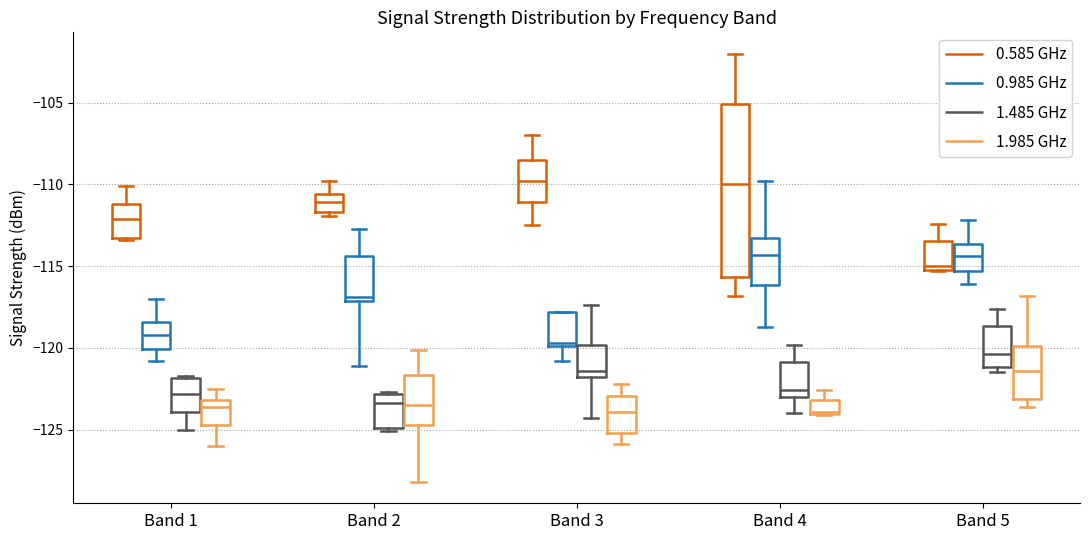

Reading left to right, transcribe this box plot: for each box, give where its median line is, the range the box spans, and where its two whiskers end, as read against the y-axis. The values are not printed on the chart, so give them approximately, as read against the axis.

Band 1 (0.585 GHz): median -112.0, box -113.0 to -111.0, whiskers -113.5 to -110.0
Band 1 (0.985 GHz): median -119.0, box -120.0 to -118.5, whiskers -121.0 to -117.0
Band 1 (1.485 GHz): median -123.0, box -124.0 to -122.0, whiskers -125.0 to -121.5
Band 1 (1.985 GHz): median -123.5, box -124.5 to -123.0, whiskers -126.0 to -122.5
Band 2 (0.585 GHz): median -111.0, box -111.5 to -110.5, whiskers -112.0 to -110.0
Band 2 (0.985 GHz): median -117.0 (just above the box's lower edge), box -117.0 to -114.5, whiskers -121.0 to -112.5
Band 2 (1.485 GHz): median -123.5, box -125.0 to -123.0, whiskers -125.0 (just below the box's lower edge) to -122.5
Band 2 (1.985 GHz): median -123.5, box -124.5 to -121.5, whiskers -128.0 to -120.0
Band 3 (0.585 GHz): median -110.0, box -111.0 to -108.5, whiskers -112.5 to -107.0
Band 3 (0.985 GHz): median -119.5, box -120.0 to -118.0, whiskers -121.0 to -118.0
Band 3 (1.485 GHz): median -121.5, box -122.0 to -120.0, whiskers -124.5 to -117.5
Band 3 (1.985 GHz): median -124.0, box -125.0 to -123.0, whiskers -126.0 to -122.0
Band 4 (0.585 GHz): median -110.0, box -115.5 to -105.0, whiskers -117.0 to -102.0
Band 4 (0.985 GHz): median -114.5, box -116.0 to -113.0, whiskers -118.5 to -110.0
Band 4 (1.485 GHz): median -122.5, box -123.0 to -121.0, whiskers -124.0 to -120.0
Band 4 (1.985 GHz): median -124.0, box -124.0 to -123.0, whiskers -124.0 to -122.5
Band 5 (0.585 GHz): median -115.0 (just above the box's lower edge), box -115.0 to -113.5, whiskers -115.5 to -112.5
Band 5 (0.985 GHz): median -114.5, box -115.5 to -113.5, whiskers -116.0 to -112.0
Band 5 (1.485 GHz): median -120.5, box -121.0 to -118.5, whiskers -121.5 to -117.5
Band 5 (1.985 GHz): median -121.5, box -123.0 to -120.0, whiskers -123.5 to -117.0